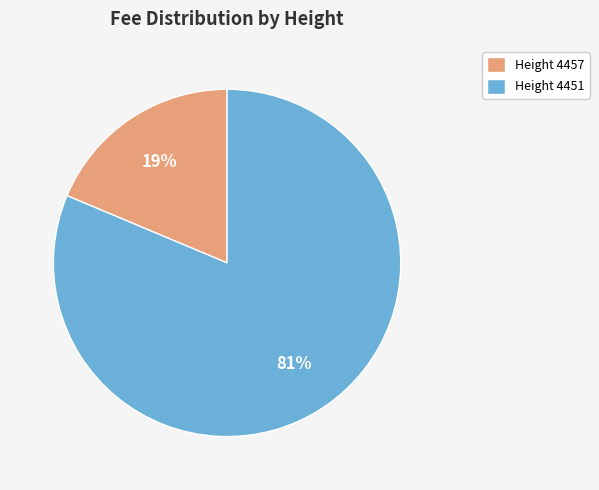

Count the number of slices in the pie.

2